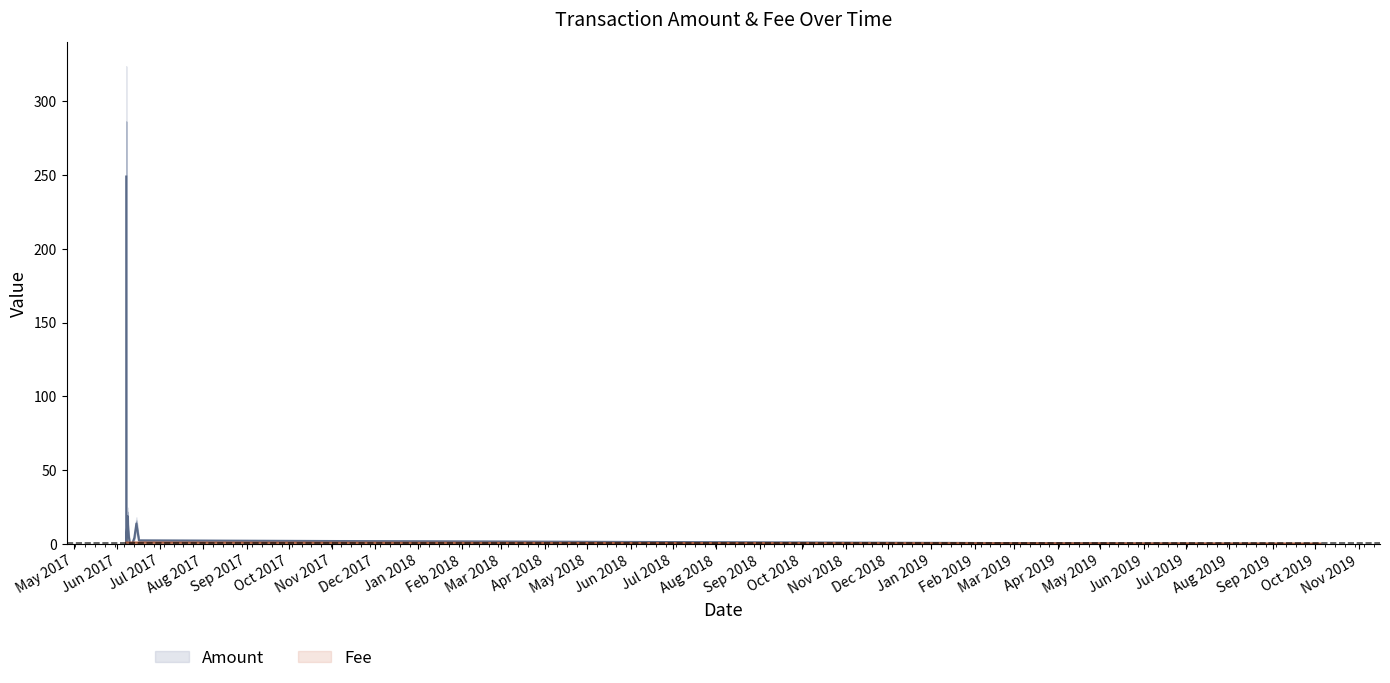

Is the value of Fee at 2017-06-11 09:46:21 greater than the value of Amount at 2017-06-10 20:19:25?

Yes